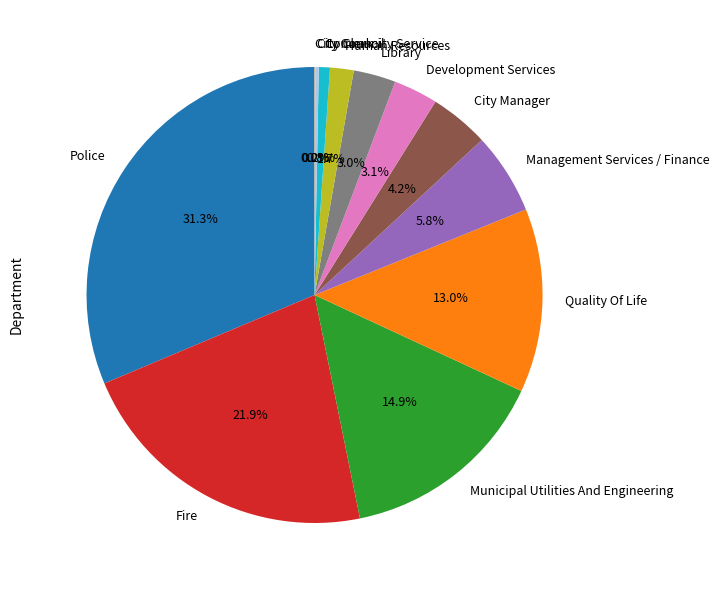

Does Management Services / Finance represent more than half of the total?

No